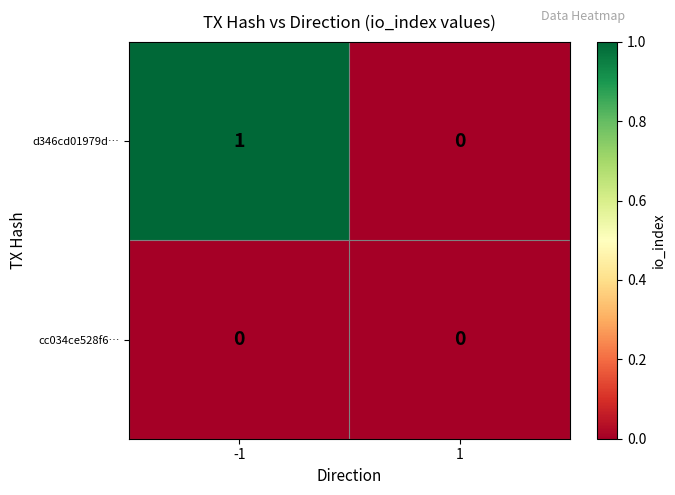

Is it true that cc034ce528f6… equals 0 at 1?

True